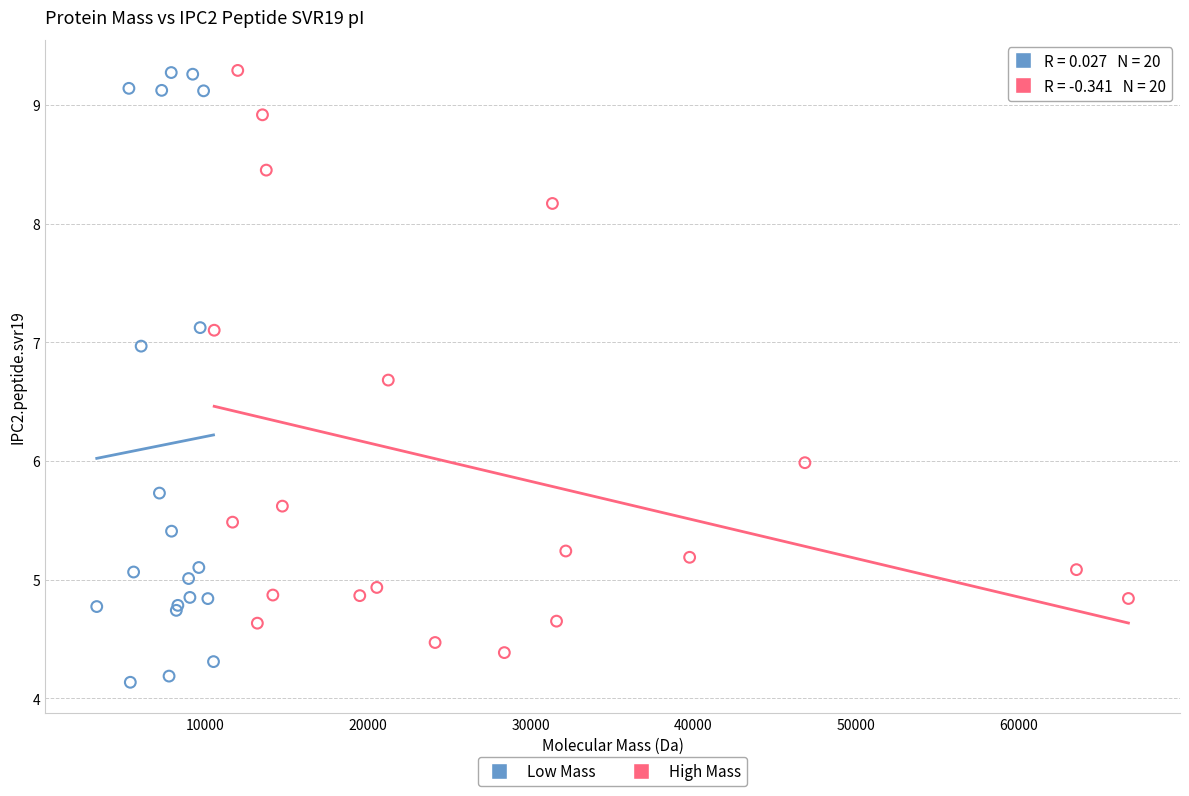

Which series has the widest spread of Y values?

Low Mass